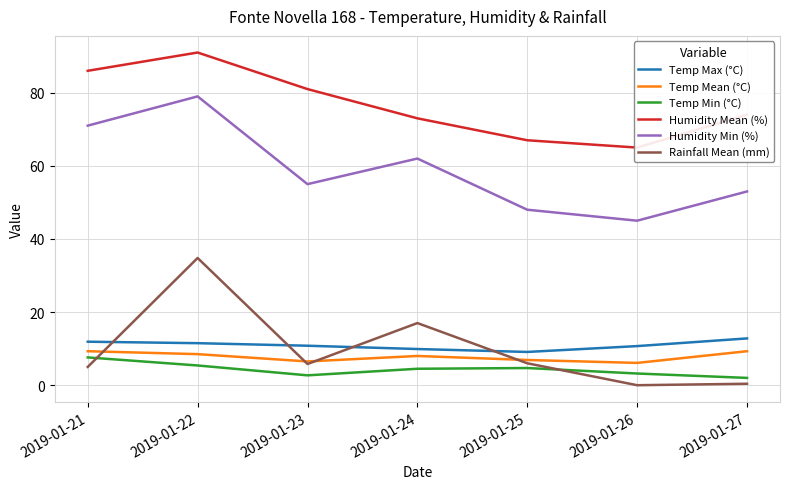

Which series has the largest total across all categories?

Humidity Mean (%)